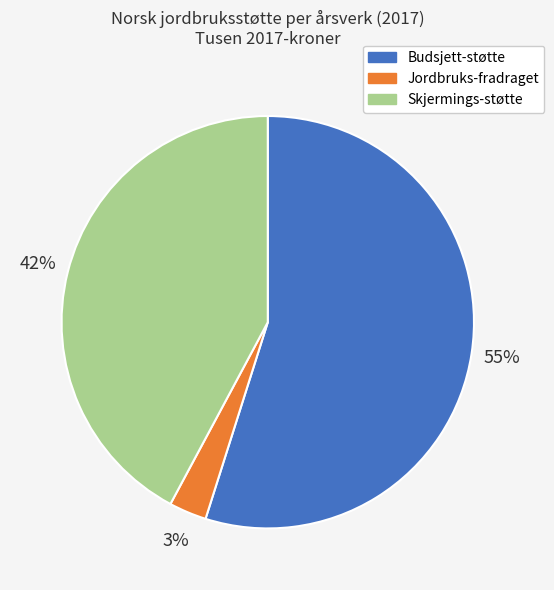

How many slices are in this pie chart?

3